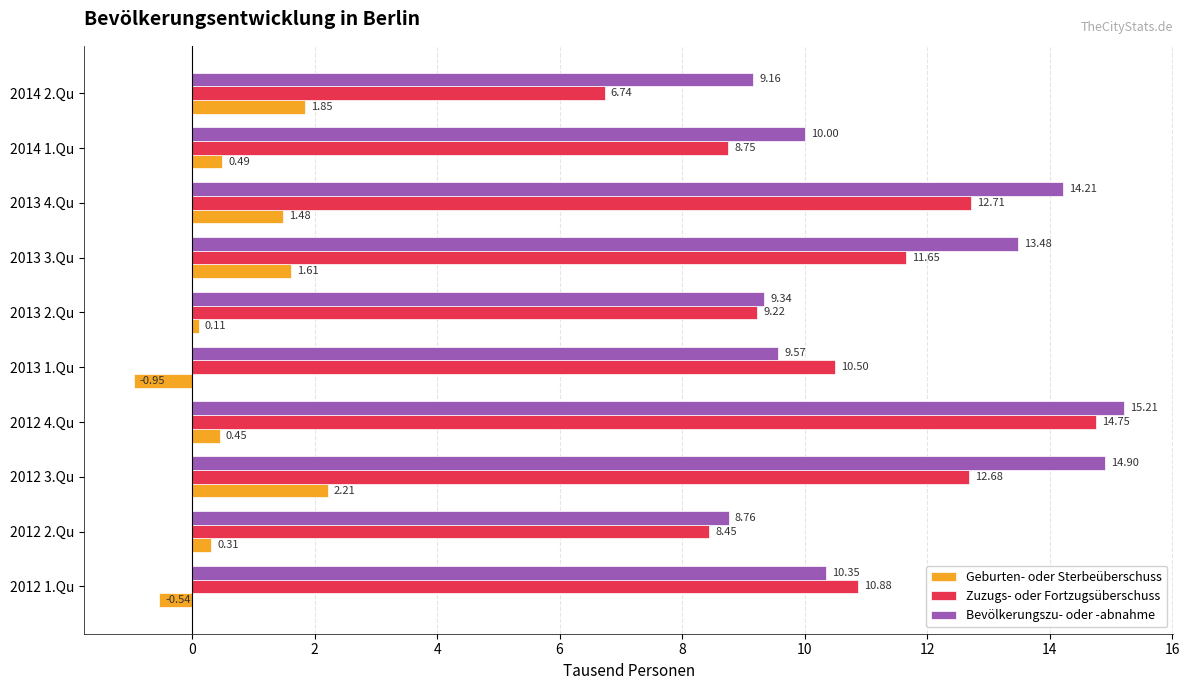

What is the average value of the Zuzugs- oder Fortzugsüberschuss series?

10.6